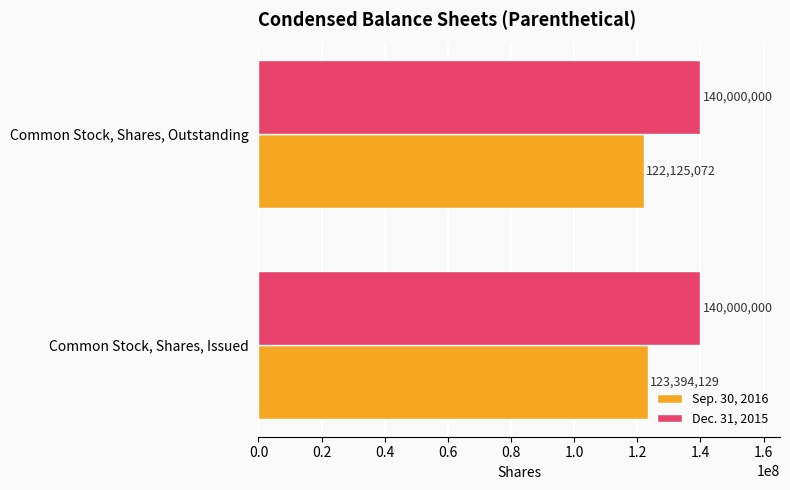

The value of Dec. 31, 2015 at Common Stock, Shares, Outstanding is 70735808. True or false?

False